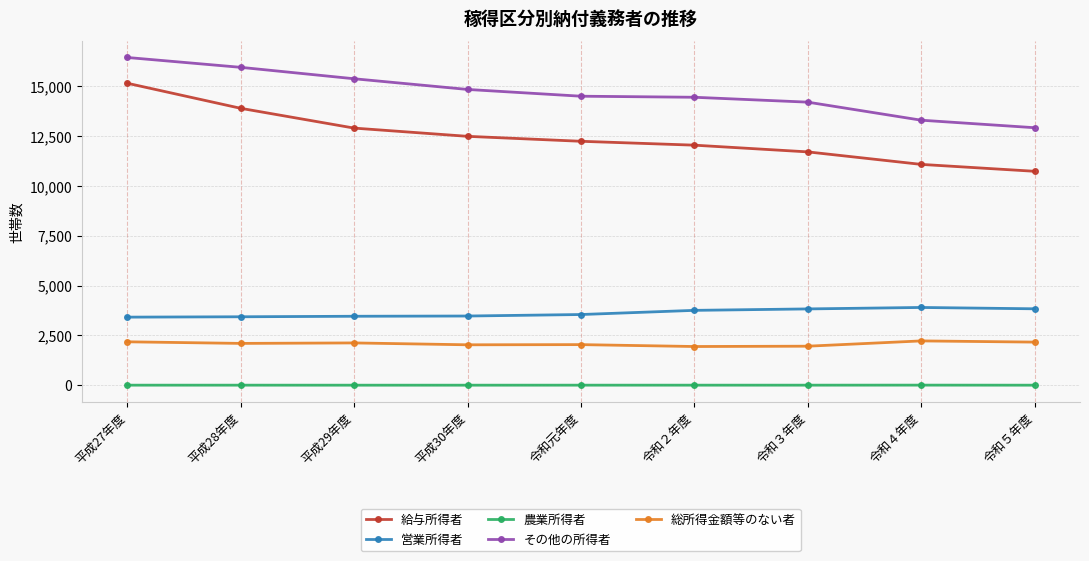

What is the average value of the 給与所得者 series?

12464